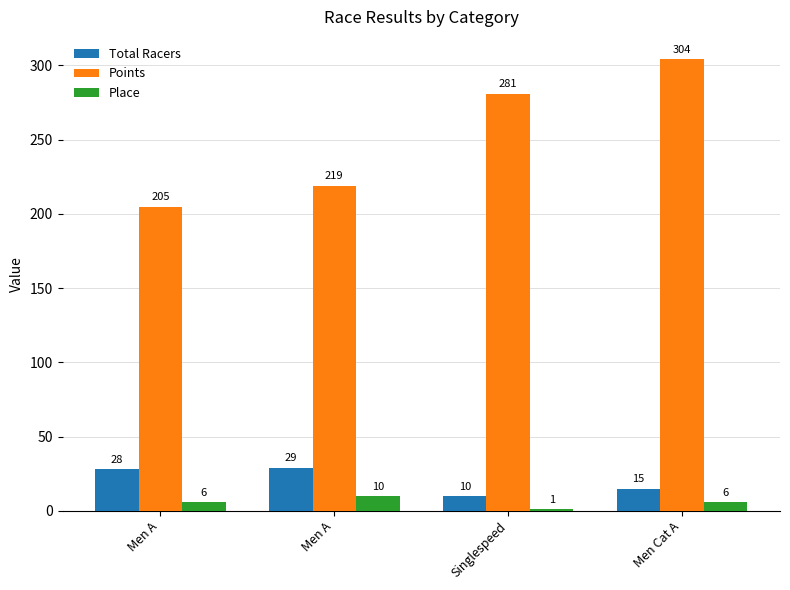

Count the Place values in the range 6 to 10.

3